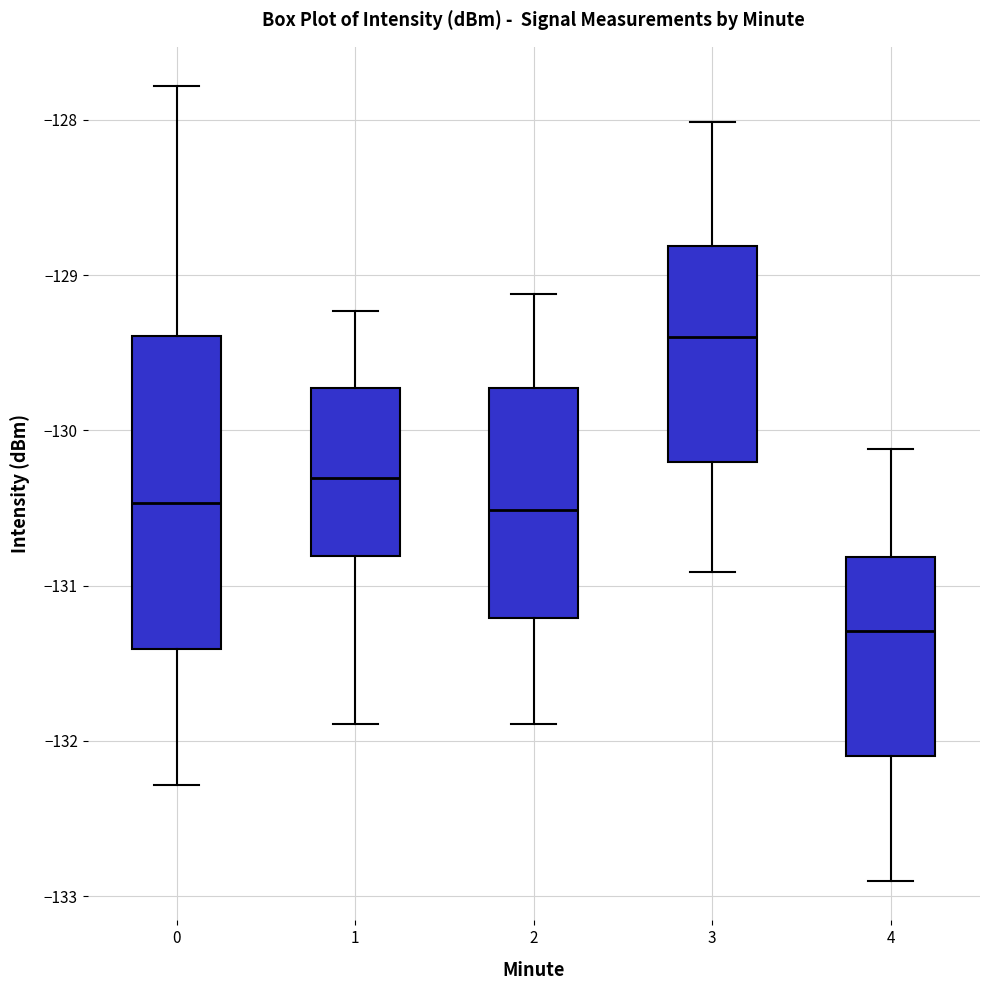

Reading left to right, transcribe this box plot: for each box, give where its median line is, the range the box spans, and where its two whiskers end, as read against the y-axis. The values are not printed on the chart, so give them approximately, as read against the axis.

0: median -130.5, box -131.4 to -129.4, whiskers -132.3 to -127.8
1: median -130.3, box -130.8 to -129.7, whiskers -131.9 to -129.2
2: median -130.5, box -131.2 to -129.7, whiskers -131.9 to -129.1
3: median -129.4, box -130.2 to -128.8, whiskers -130.9 to -128.0
4: median -131.3, box -132.1 to -130.8, whiskers -132.9 to -130.1